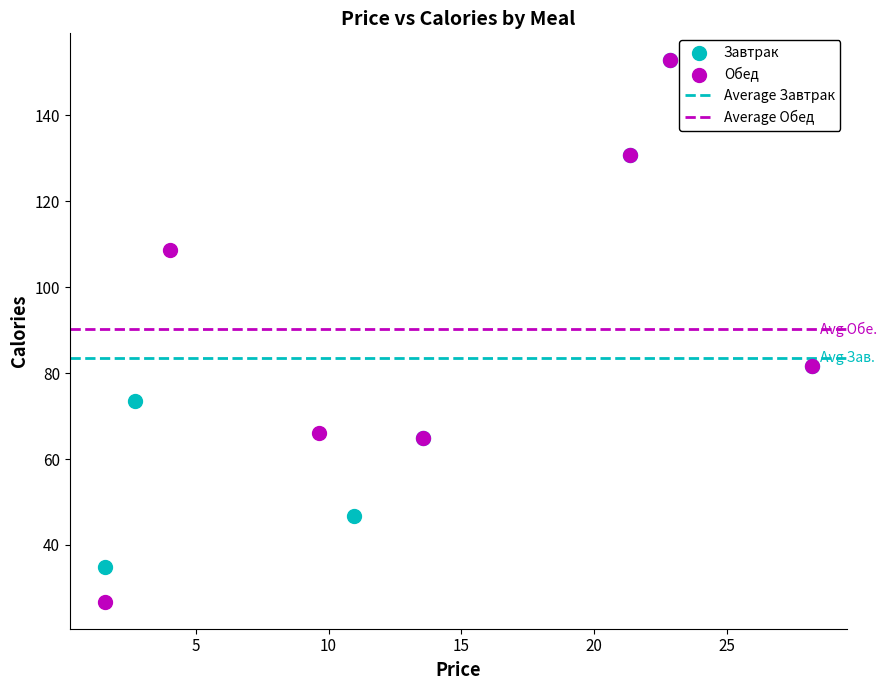

Which series reaches the minimum Y coordinate?

Обед